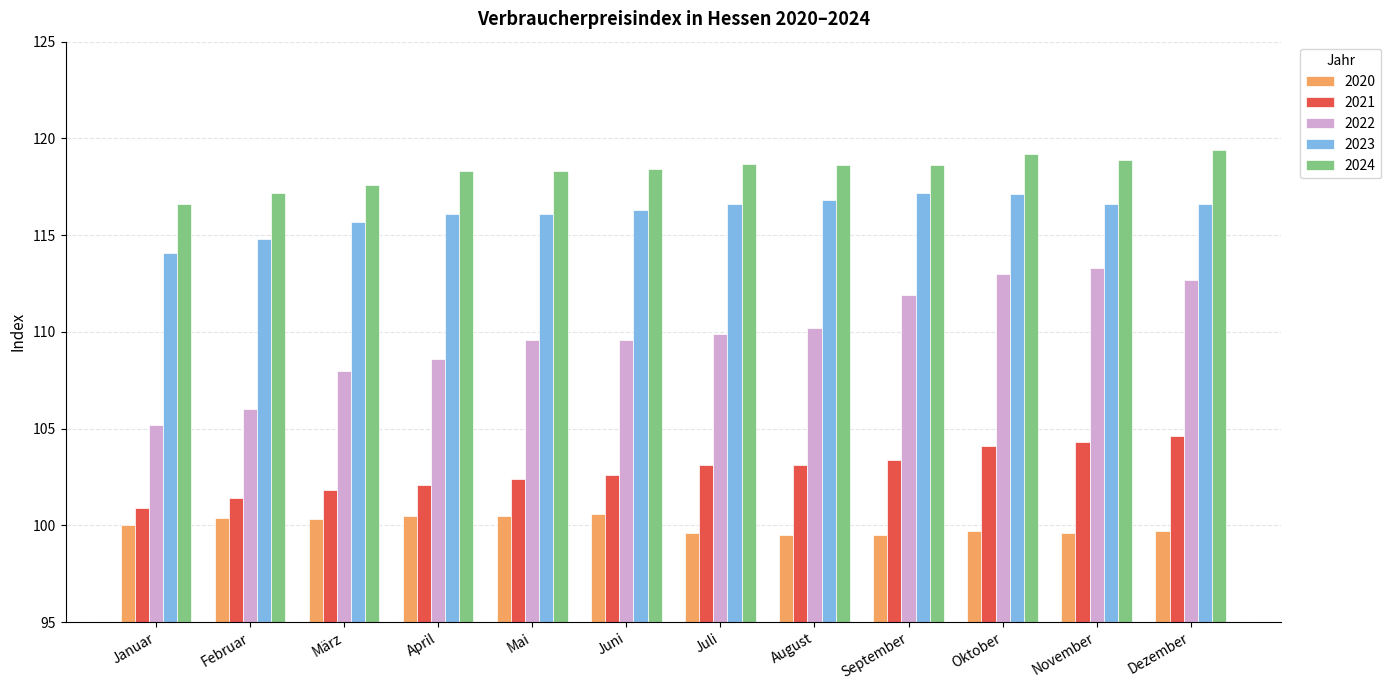

What is the difference between the 2020 values at Juni and September?

1.1